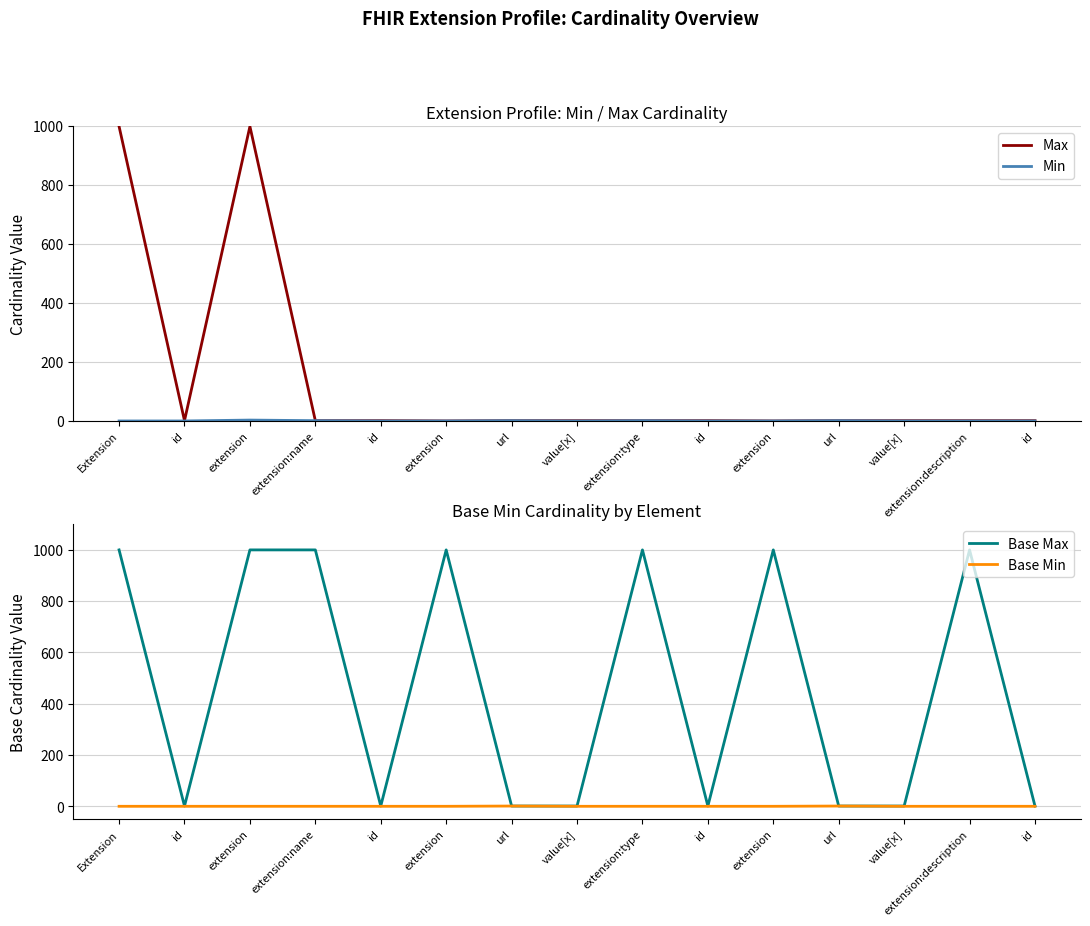

Does the chart have visible grid lines?

Yes